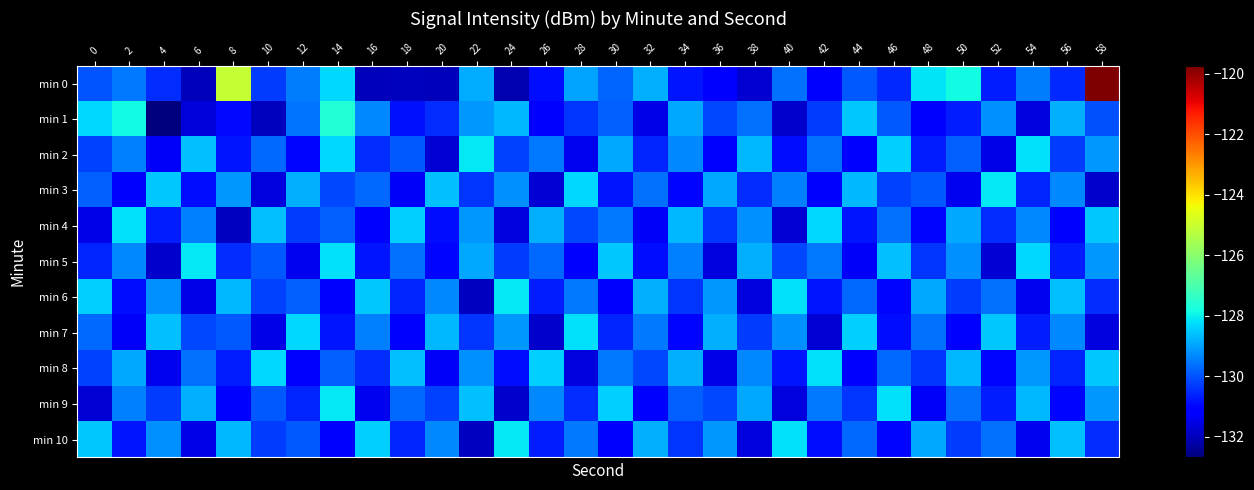

List the series in order of their peak value, lowest first.

min 4, min 7, min 8, min 2, min 3, min 5, min 6, min 9, min 10, min 1, min 0